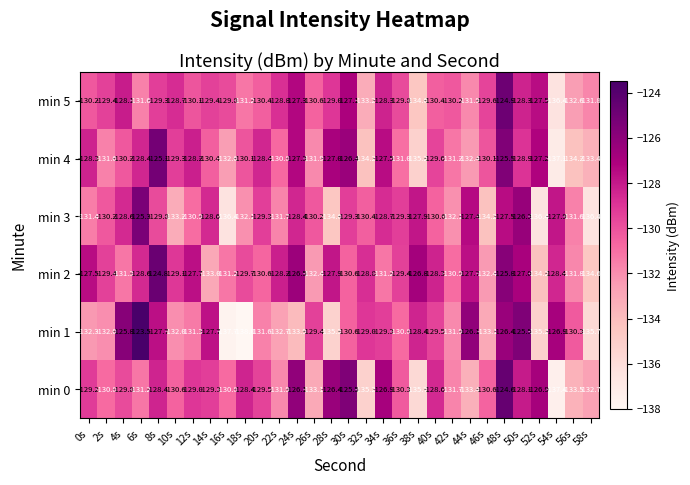

The min 4 series shows -192.4 at 54s. True or false?

False